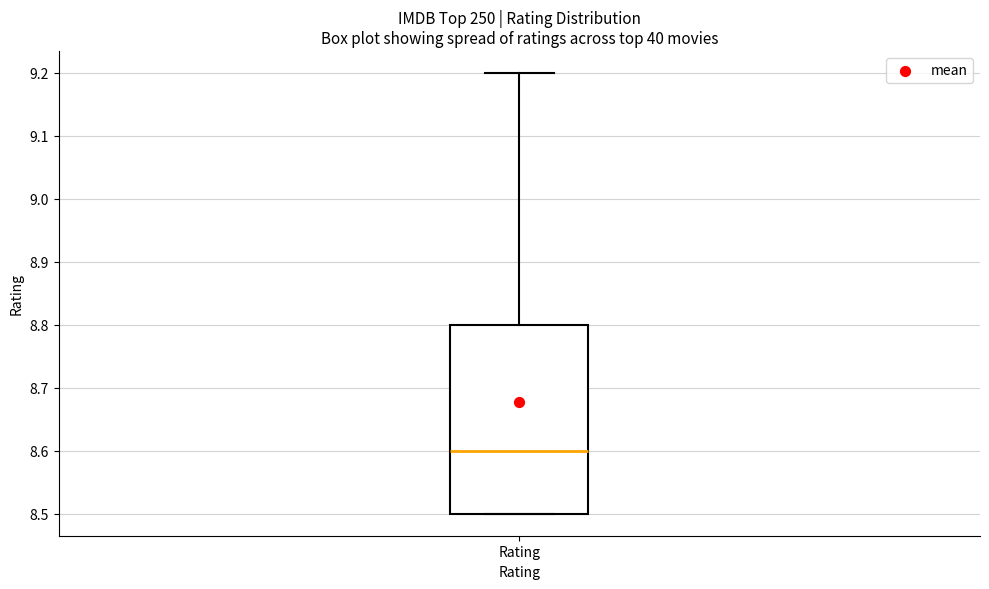

Read this box plot against the y-axis: the position of the median line, the range covered by the box, and the ends of both whiskers. The values are not printed on the chart, so give them approximately, as read against the axis.

median 8.6, box 8.5 to 8.8, whiskers 8.5 to 9.2